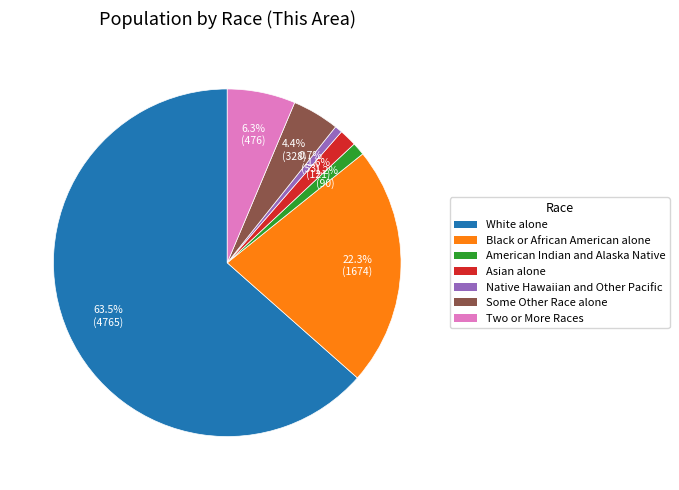

Do Some Other Race alone and American Indian and Alaska Native together represent more than half of the pie?

No